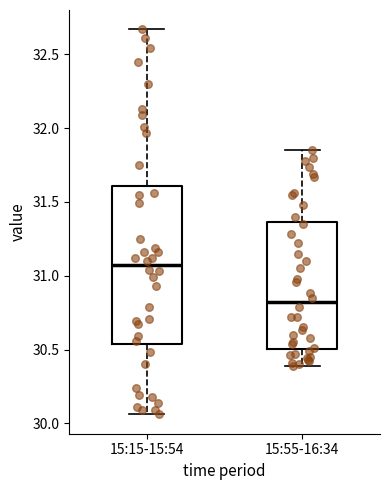

Where does the median line of the box for 15:55-16:34 sit on the y-axis? The values are not printed on the chart, so give them approximately, as read against the axis.

30.80